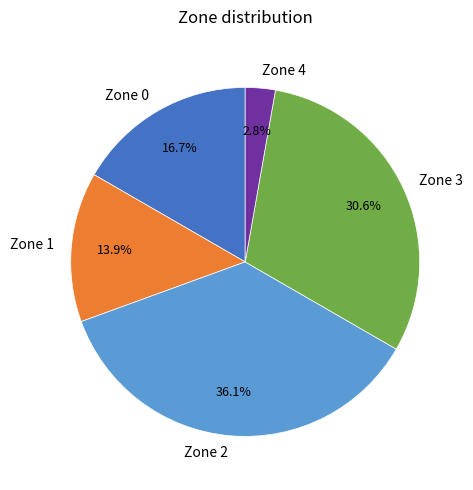

To the nearest percent, what percentage of the pie is Zone 3?

31%